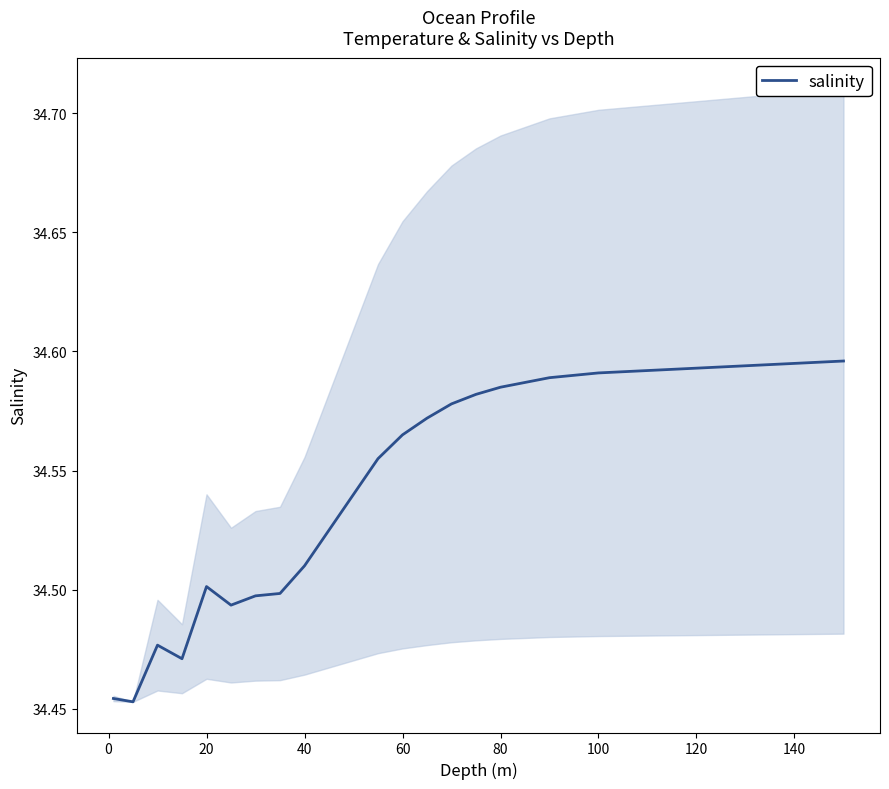

Reading left to right, extract all data points from this chart.

34.5	34.5	34.5	34.5	34.5	34.5	34.5	34.5	34.5	34.5	34.5	34.6	34.6	34.6	34.6	34.6	34.6	34.6	34.6	34.6	34.6	34.6	34.6	34.6	34.6	34.6